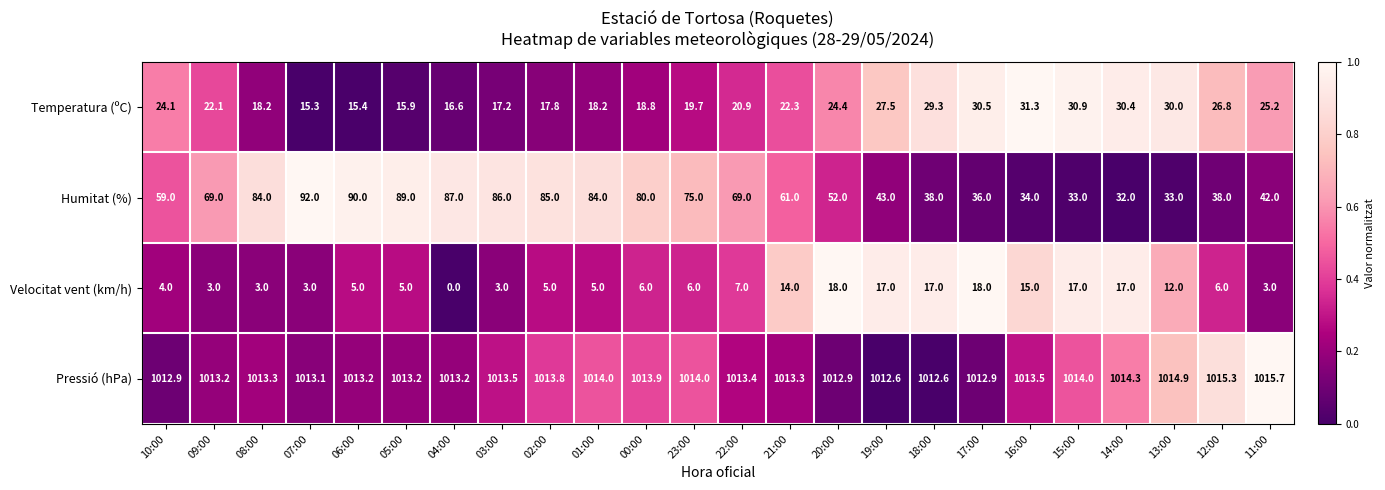

At which category is the sum across all series the highest?

06:00